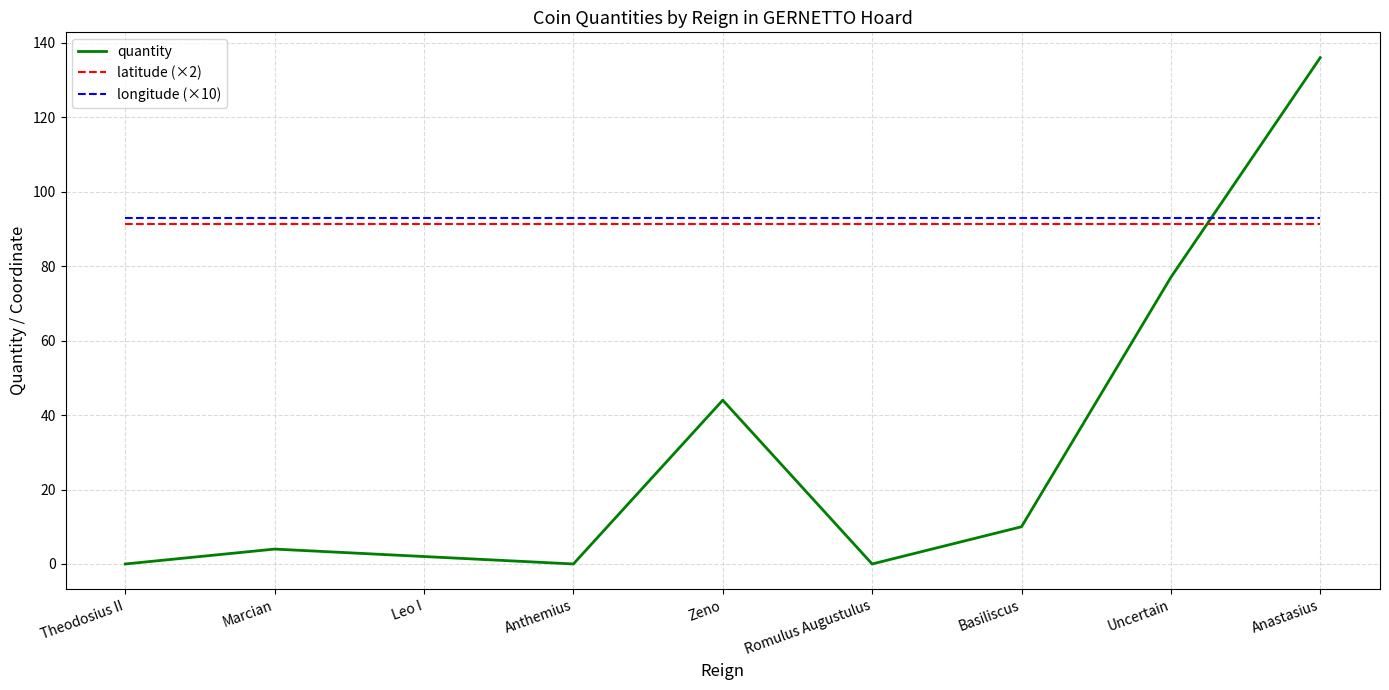

Is the value of quantity at Zeno greater than the value of latitude (×2) at Zeno?

No